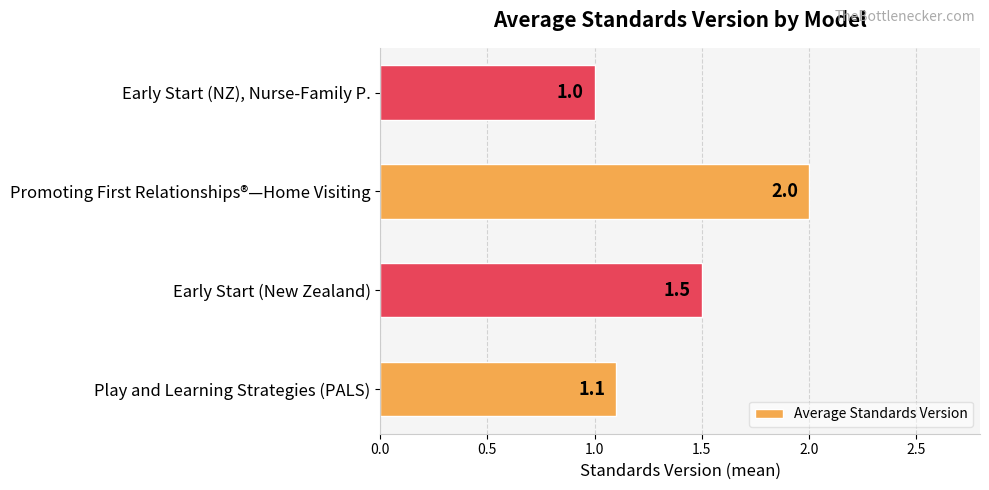

How many values are between 1 and 2?

4